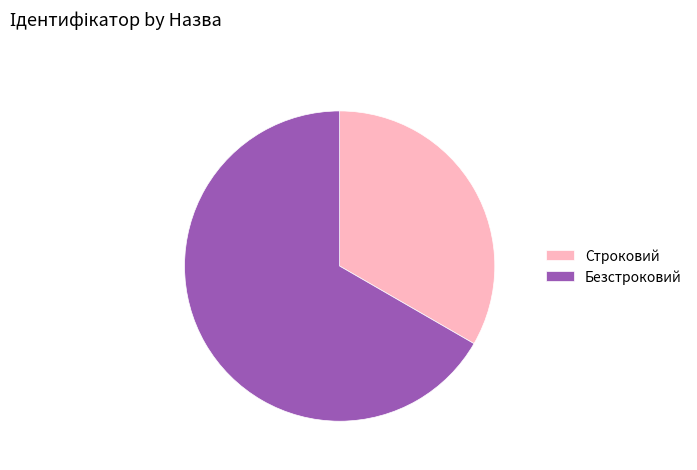

Count the number of slices in the pie.

2